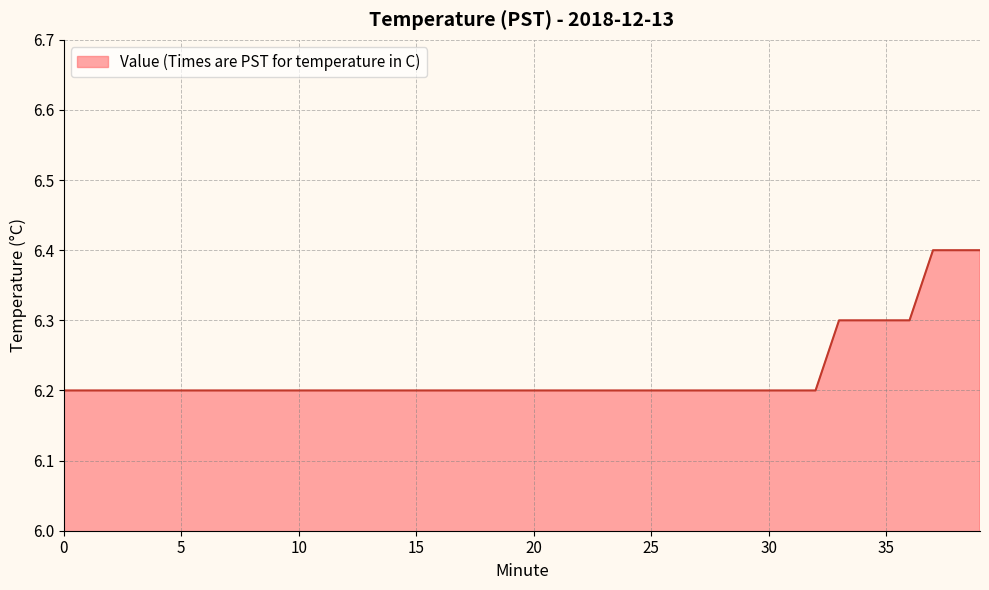

How many categories are shown in the chart?

40